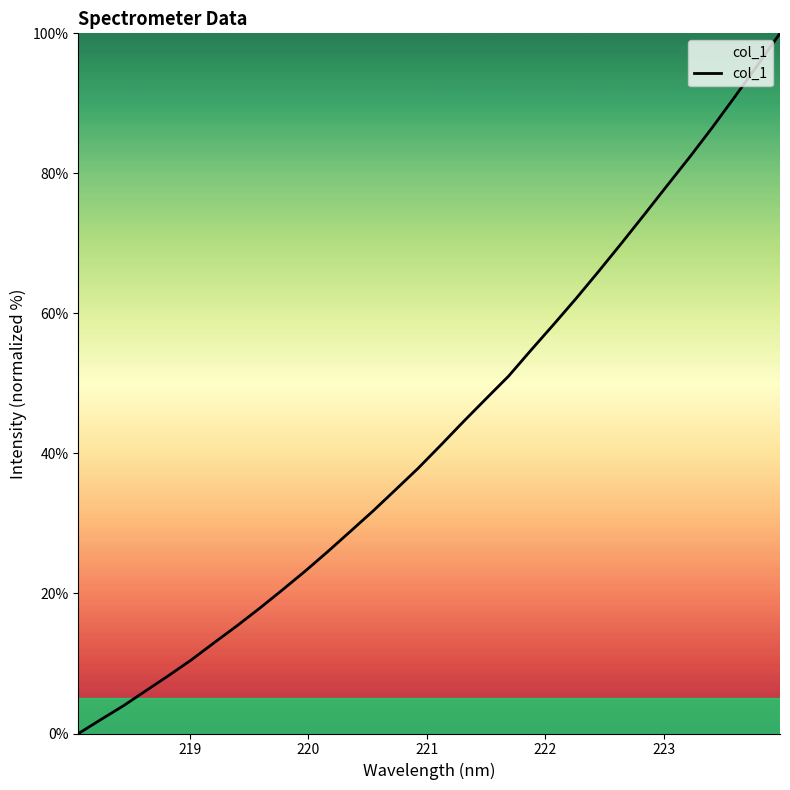

Is this an area chart (filled region under the line)?

No